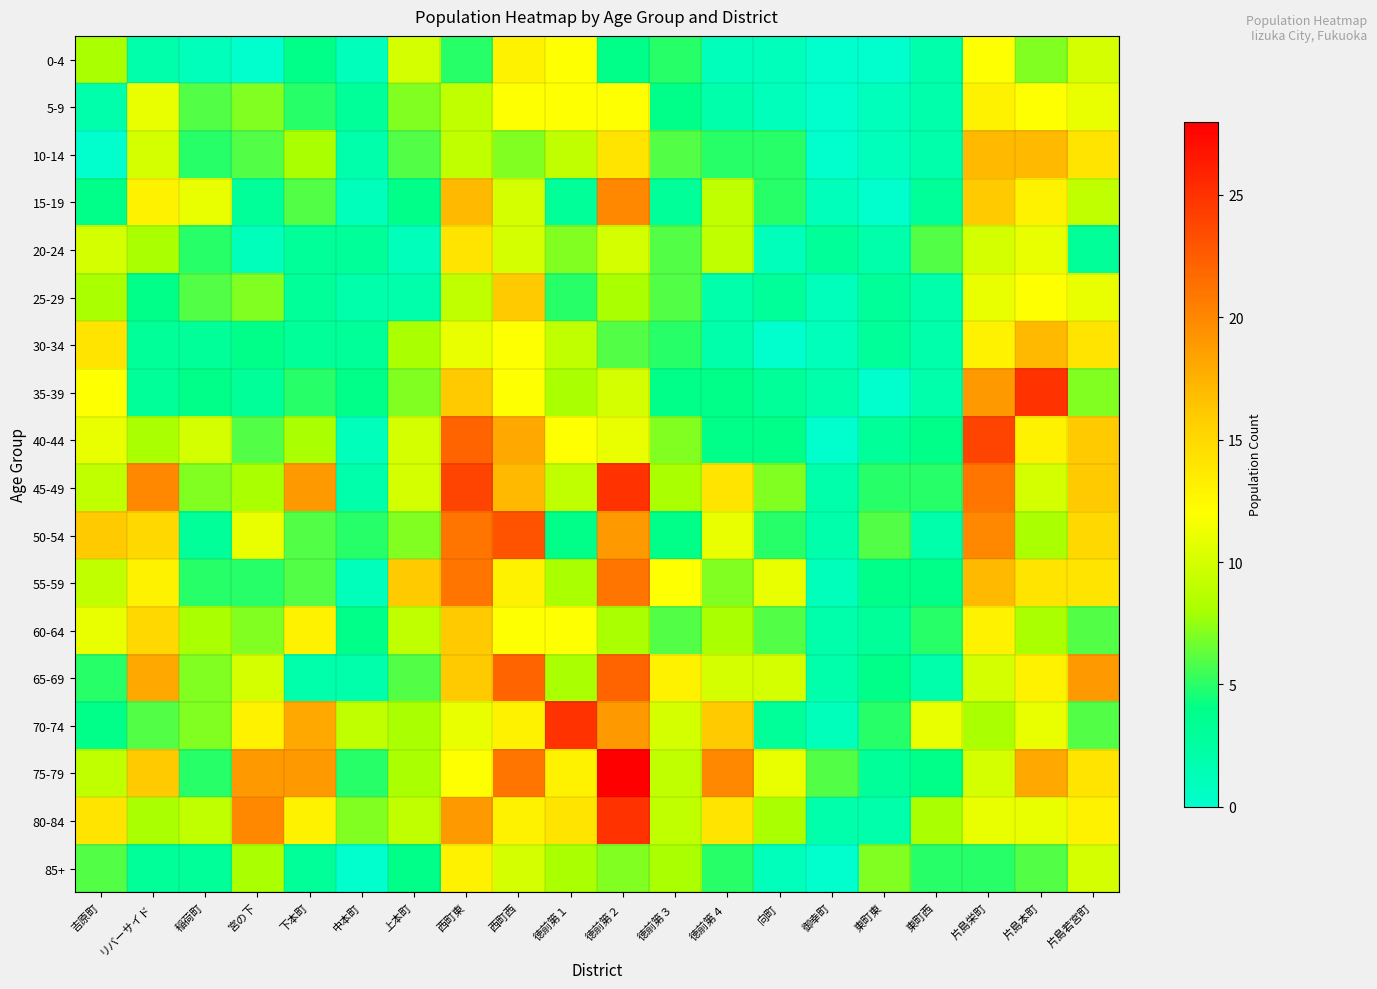

Reading right to left, list all the values displayed in this chart.

0-4: 片島若宮町=10	片島本町=7	片島栄町=12	東町西=2	東町東=0	御幸町=0	向町=1	徳前第４=1	徳前第３=5	徳前第２=4	徳前第１=12	西町西=13	西町東=5	上本町=10	中本町=1	下本町=4	宮の下=0	稲荷町=1	リバーサイド=2	吉原町=8
5-9: 片島若宮町=11	片島本町=12	片島栄町=13	東町西=2	東町東=1	御幸町=0	向町=1	徳前第４=2	徳前第３=4	徳前第２=12	徳前第１=12	西町西=12	西町東=9	上本町=7	中本町=3	下本町=5	宮の下=7	稲荷町=6	リバーサイド=11	吉原町=2
10-14: 片島若宮町=14	片島本町=17	片島栄町=17	東町西=2	東町東=1	御幸町=0	向町=5	徳前第４=5	徳前第３=6	徳前第２=14	徳前第１=9	西町西=7	西町東=9	上本町=6	中本町=2	下本町=8	宮の下=6	稲荷町=5	リバーサイド=10	吉原町=0
15-19: 片島若宮町=9	片島本町=13	片島栄町=16	東町西=3	東町東=0	御幸町=1	向町=5	徳前第４=9	徳前第３=3	徳前第２=20	徳前第１=3	西町西=10	西町東=17	上本町=4	中本町=1	下本町=6	宮の下=3	稲荷町=11	リバーサイド=13	吉原町=4
20-24: 片島若宮町=3	片島本町=11	片島栄町=10	東町西=6	東町東=2	御幸町=3	向町=1	徳前第４=9	徳前第３=6	徳前第２=10	徳前第１=7	西町西=10	西町東=14	上本町=1	中本町=3	下本町=3	宮の下=1	稲荷町=5	リバーサイド=8	吉原町=10
25-29: 片島若宮町=11	片島本町=12	片島栄町=11	東町西=2	東町東=3	御幸町=1	向町=3	徳前第４=2	徳前第３=6	徳前第２=8	徳前第１=5	西町西=16	西町東=9	上本町=2	中本町=2	下本町=3	宮の下=7	稲荷町=6	リバーサイド=4	吉原町=8
30-34: 片島若宮町=14	片島本町=17	片島栄町=13	東町西=2	東町東=3	御幸町=1	向町=0	徳前第４=2	徳前第３=5	徳前第２=6	徳前第１=9	西町西=12	西町東=11	上本町=8	中本町=3	下本町=3	宮の下=4	稲荷町=3	リバーサイド=3	吉原町=14
35-39: 片島若宮町=7	片島本町=25	片島栄町=19	東町西=2	東町東=0	御幸町=2	向町=3	徳前第４=4	徳前第３=4	徳前第２=10	徳前第１=8	西町西=12	西町東=16	上本町=7	中本町=4	下本町=5	宮の下=3	稲荷町=4	リバーサイド=3	吉原町=12
40-44: 片島若宮町=16	片島本町=13	片島栄町=24	東町西=4	東町東=3	御幸町=0	向町=4	徳前第４=4	徳前第３=7	徳前第２=11	徳前第１=12	西町西=18	西町東=22	上本町=10	中本町=1	下本町=8	宮の下=6	稲荷町=10	リバーサイド=8	吉原町=11
45-49: 片島若宮町=16	片島本町=10	片島栄町=21	東町西=5	東町東=5	御幸町=2	向町=7	徳前第４=14	徳前第３=8	徳前第２=25	徳前第１=9	西町西=17	西町東=24	上本町=10	中本町=2	下本町=19	宮の下=8	稲荷町=7	リバーサイド=20	吉原町=9
50-54: 片島若宮町=15	片島本町=8	片島栄町=20	東町西=2	東町東=6	御幸町=2	向町=5	徳前第４=11	徳前第３=4	徳前第２=19	徳前第１=4	西町西=23	西町東=21	上本町=7	中本町=5	下本町=6	宮の下=11	稲荷町=3	リバーサイド=15	吉原町=16
55-59: 片島若宮町=14	片島本町=14	片島栄町=17	東町西=4	東町東=4	御幸町=1	向町=11	徳前第４=7	徳前第３=12	徳前第２=21	徳前第１=8	西町西=13	西町東=21	上本町=16	中本町=1	下本町=6	宮の下=5	稲荷町=5	リバーサイド=13	吉原町=9
60-64: 片島若宮町=6	片島本町=8	片島栄町=13	東町西=5	東町東=3	御幸町=2	向町=6	徳前第４=8	徳前第３=6	徳前第２=8	徳前第１=12	西町西=12	西町東=16	上本町=9	中本町=4	下本町=13	宮の下=7	稲荷町=8	リバーサイド=15	吉原町=11
65-69: 片島若宮町=19	片島本町=13	片島栄町=10	東町西=2	東町東=4	御幸町=2	向町=10	徳前第４=10	徳前第３=13	徳前第２=22	徳前第１=8	西町西=22	西町東=16	上本町=6	中本町=2	下本町=2	宮の下=10	稲荷町=7	リバーサイド=18	吉原町=5
70-74: 片島若宮町=6	片島本町=11	片島栄町=8	東町西=11	東町東=5	御幸町=1	向町=3	徳前第４=16	徳前第３=10	徳前第２=19	徳前第１=25	西町西=13	西町東=11	上本町=8	中本町=9	下本町=18	宮の下=13	稲荷町=7	リバーサイド=6	吉原町=4
75-79: 片島若宮町=14	片島本町=18	片島栄町=10	東町西=4	東町東=3	御幸町=6	向町=11	徳前第４=20	徳前第３=9	徳前第２=28	徳前第１=13	西町西=21	西町東=12	上本町=8	中本町=5	下本町=19	宮の下=19	稲荷町=5	リバーサイド=16	吉原町=9
80-84: 片島若宮町=13	片島本町=11	片島栄町=11	東町西=8	東町東=2	御幸町=2	向町=8	徳前第４=14	徳前第３=9	徳前第２=25	徳前第１=14	西町西=13	西町東=19	上本町=9	中本町=7	下本町=13	宮の下=20	稲荷町=9	リバーサイド=8	吉原町=14
85+: 片島若宮町=10	片島本町=6	片島栄町=5	東町西=5	東町東=7	御幸町=0	向町=1	徳前第４=5	徳前第３=8	徳前第２=7	徳前第１=8	西町西=10	西町東=13	上本町=4	中本町=0	下本町=3	宮の下=8	稲荷町=3	リバーサイド=3	吉原町=6